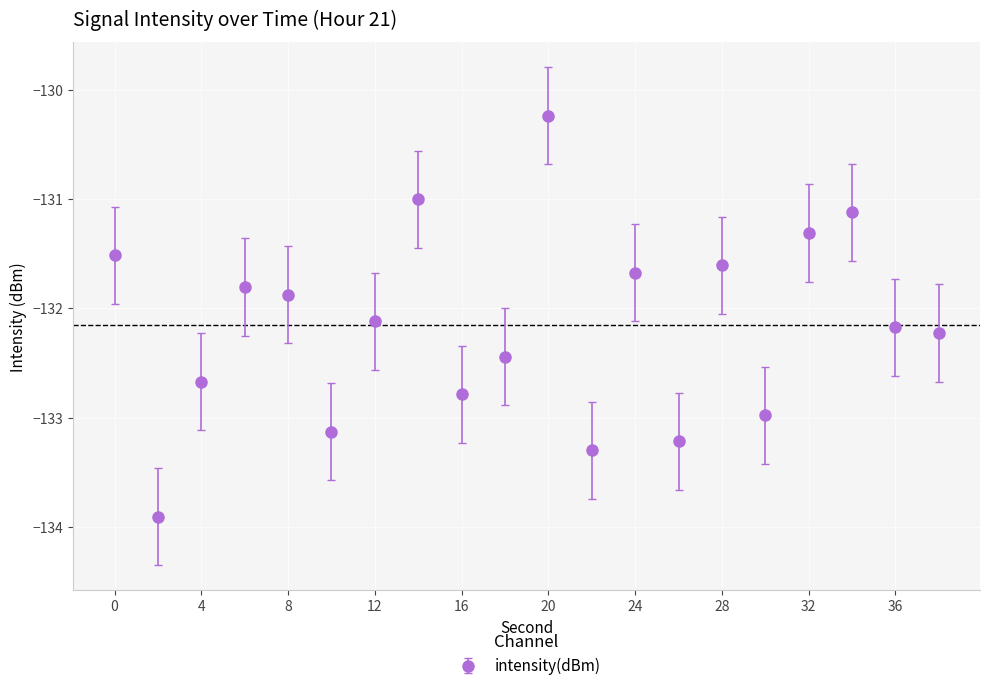

What is the smallest value displayed?

-133.9